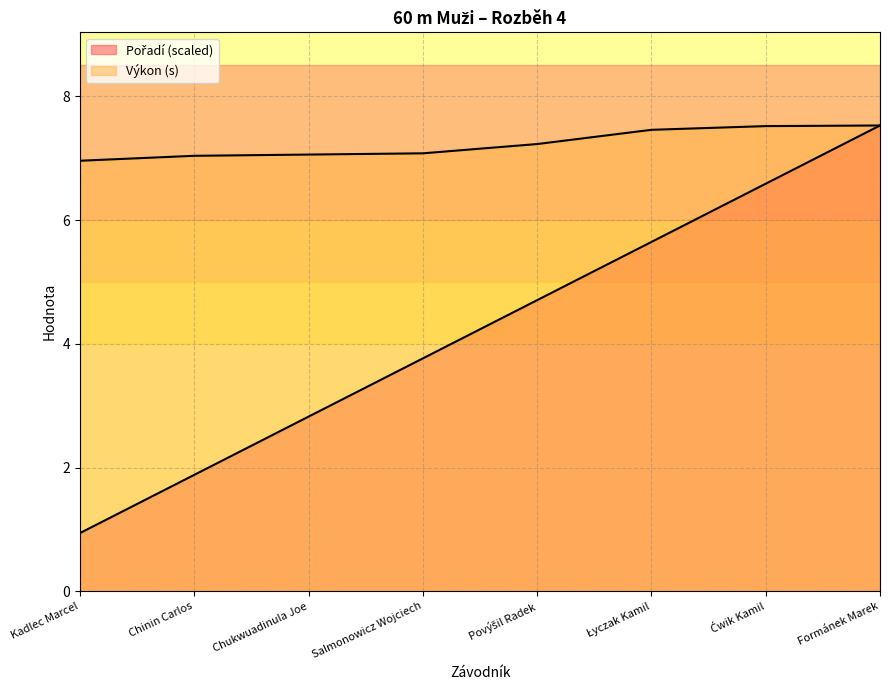

Does the chart have visible grid lines?

Yes